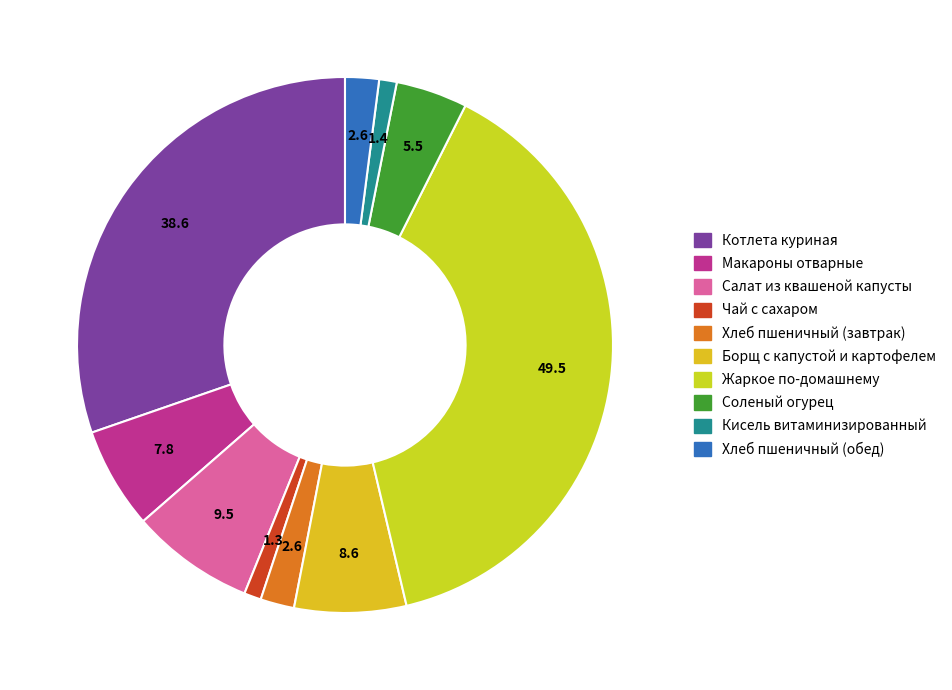

To the nearest percent, what portion does Соленый огурец represent?

4%